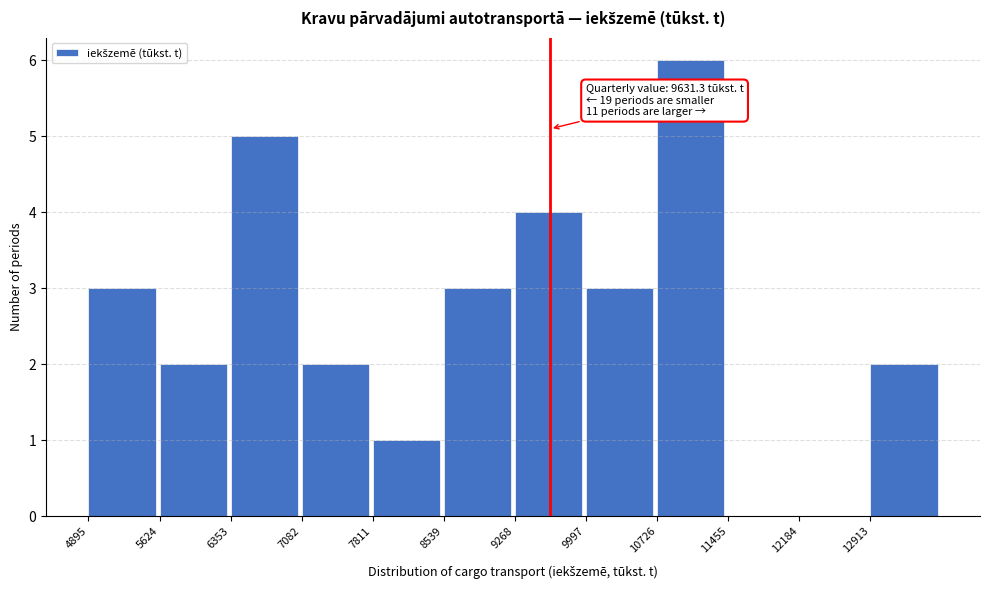

Which range on the x-axis has the tallest bar?

10700 to 11500